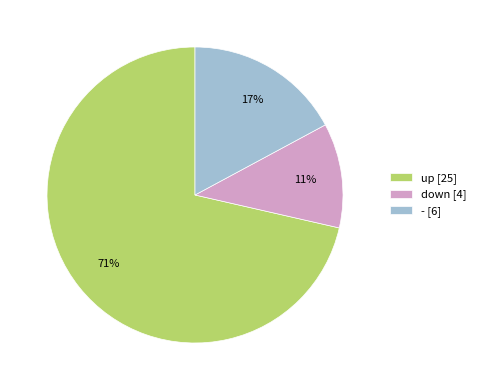

Between up [25] and down [4], which is larger?

up [25]